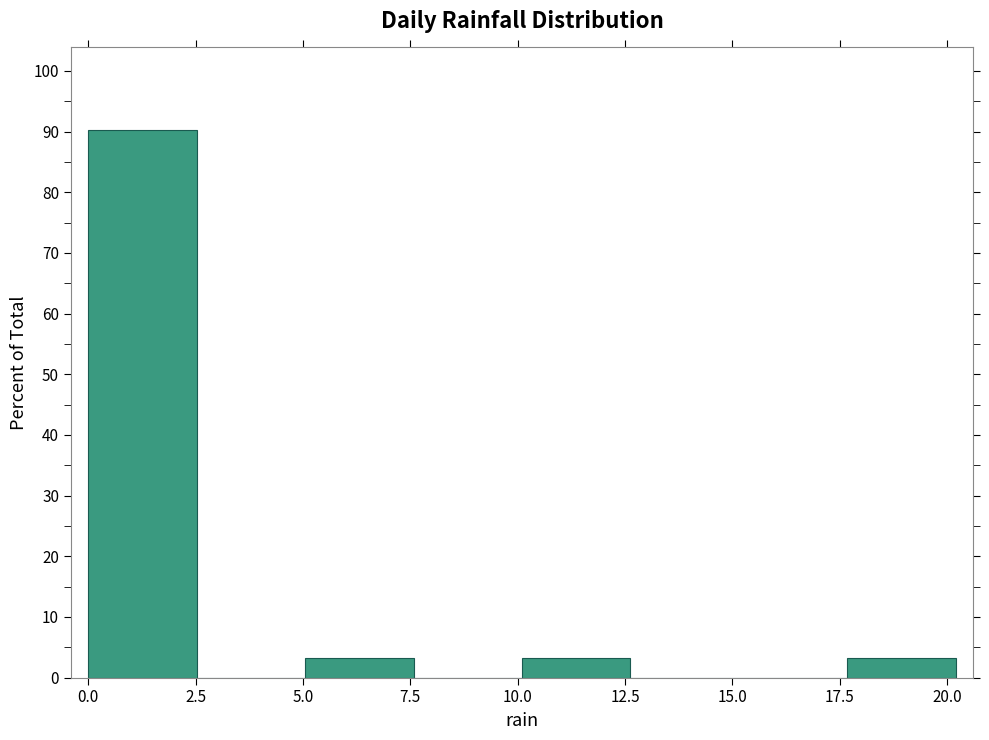

What is the height of the bar covering 0.0 to 2.5 on the x-axis? Neither the bar edges nor the heights are printed on the chart, so give them approximately, as read against the axes.

90